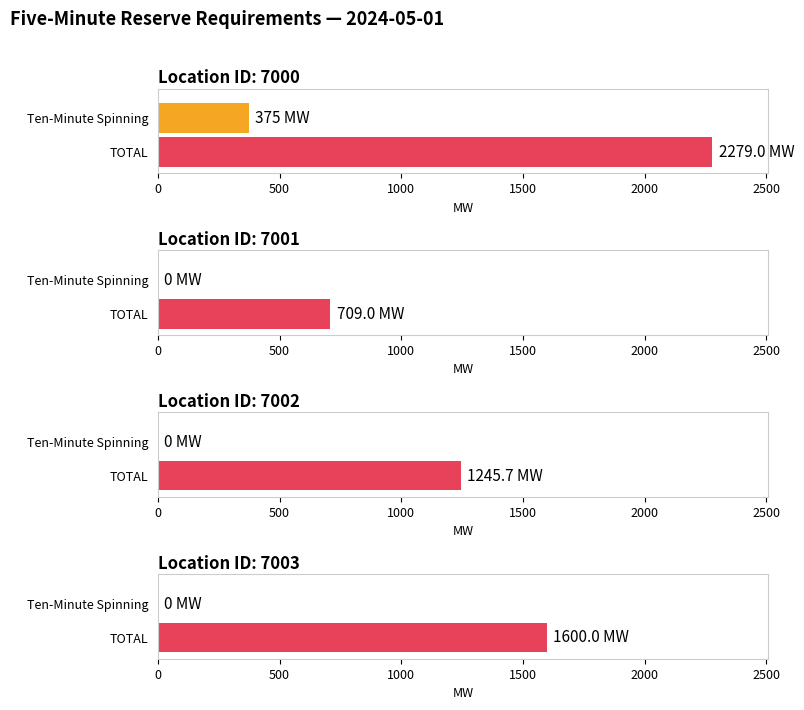

Which series has the largest range (max minus min)?

TOTAL (MW)